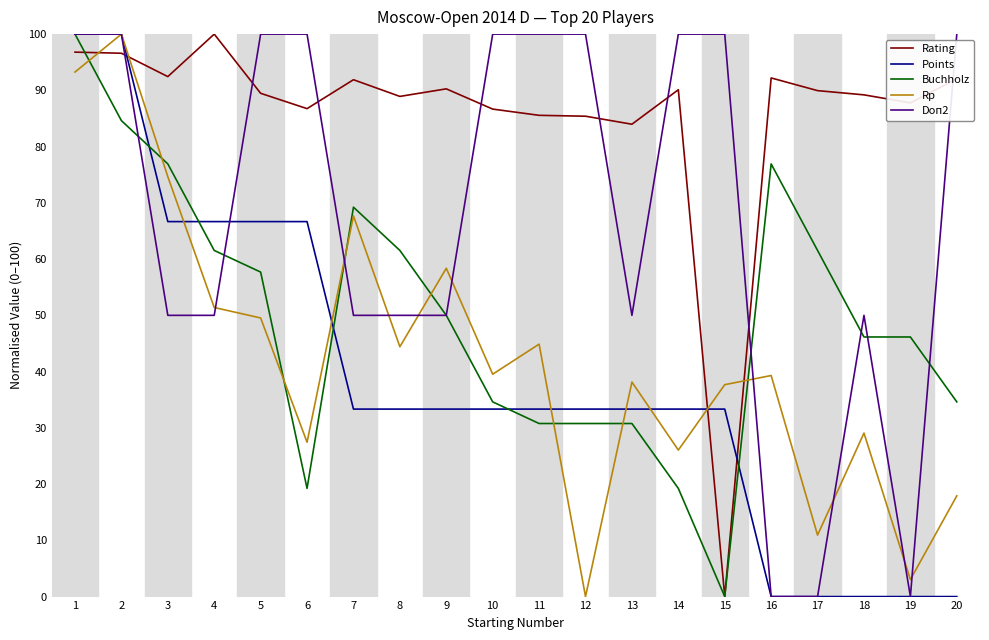

Where is Buchholz nearest to the value 50?

9